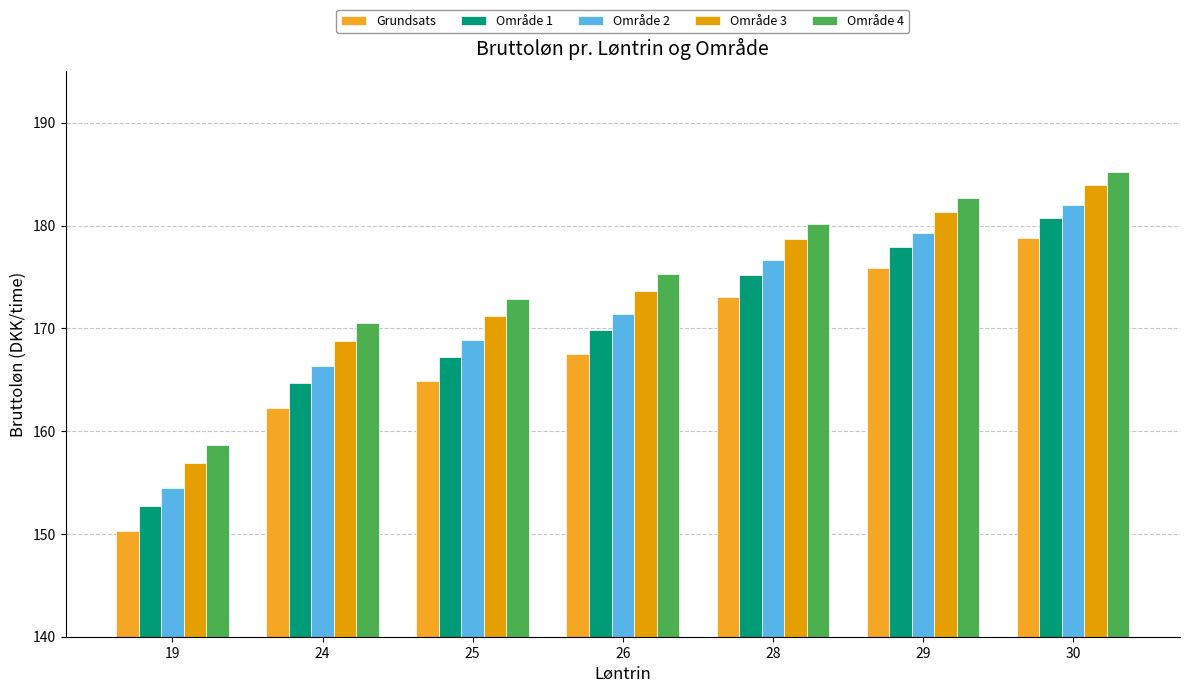

What is the sum of the Grundsats values at 29 and 28?

348.9